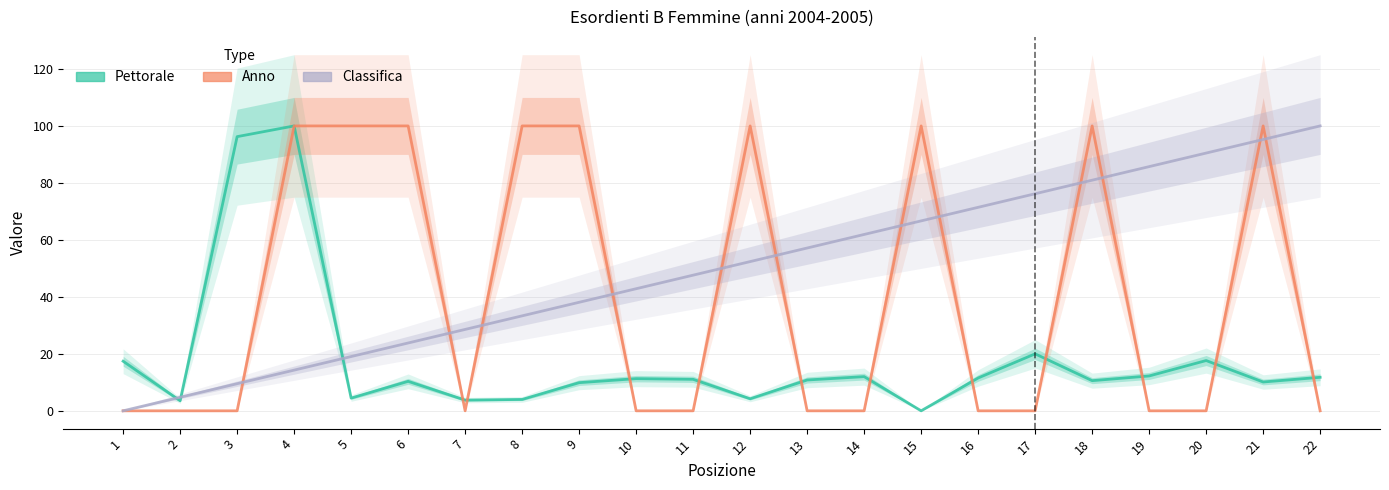

How many data points in Classifica are less than 52?

11